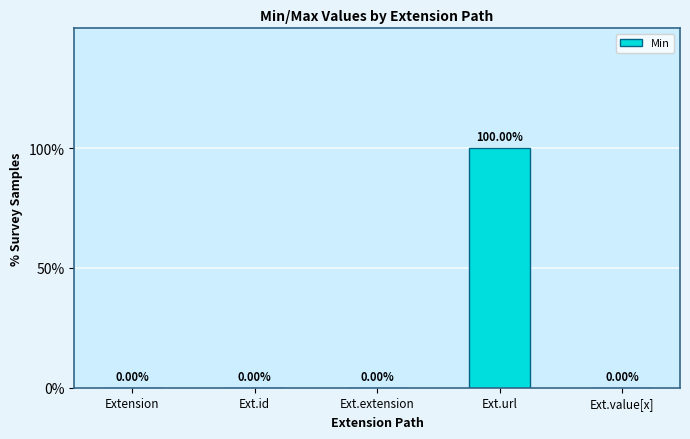

What is the change in value from Ext.url to Ext.value[x]?

-1